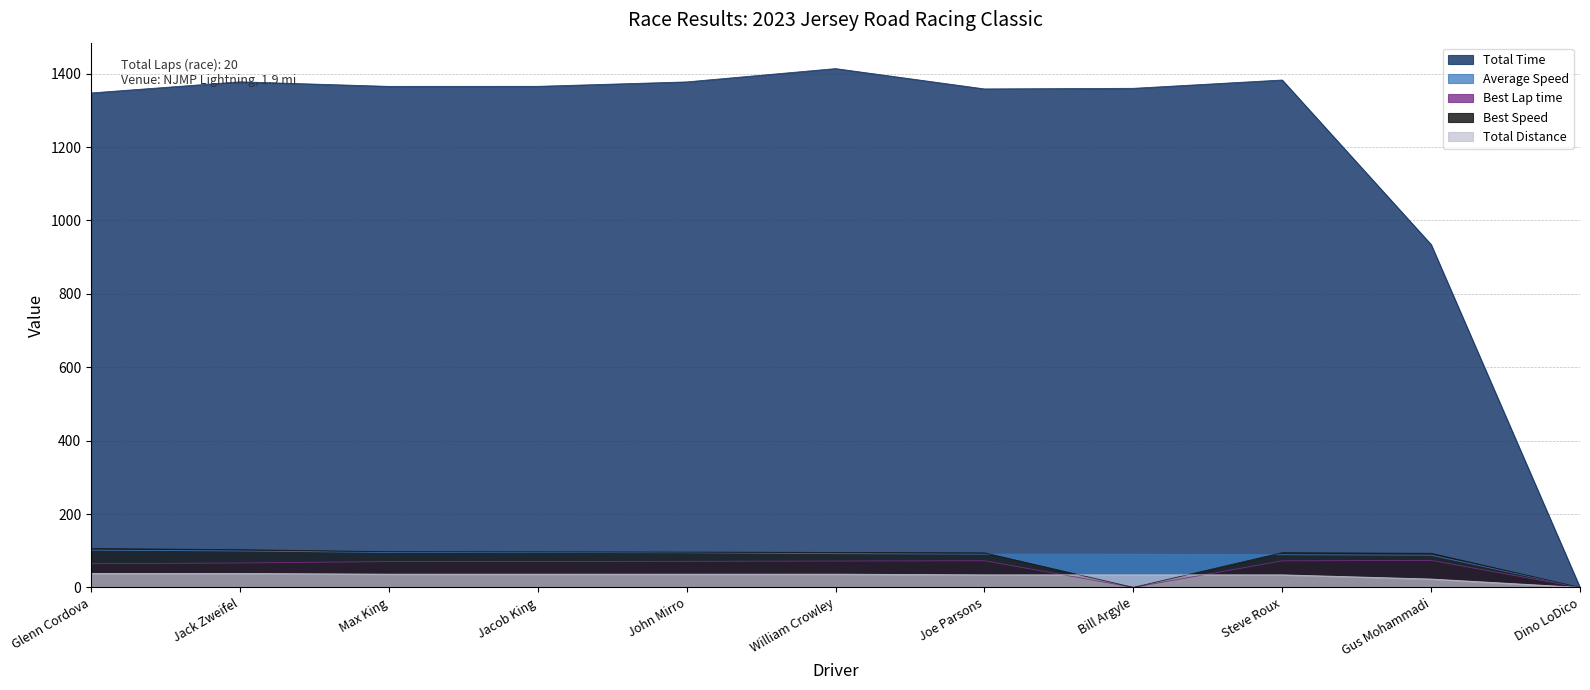

Reading right to left, list all the values displayed in this chart.

Total Time: Dino LoDico=0.0	Gus Mohammadi=934.2	Steve Roux=1382.6	Bill Argyle=1359.9	Joe Parsons=1358.3	William Crowley=1413.6	John Mirro=1377.4	Jacob King=1365.3	Max King=1365.2	Jack Zweifel=1377.6	Glenn Cordova=1347.3
Average Speed: Dino LoDico=0.0	Gus Mohammadi=87.9	Steve Roux=89.1	Bill Argyle=90.5	Joe Parsons=90.6	William Crowley=91.9	John Mirro=94.4	Jacob King=95.2	Max King=95.2	Jack Zweifel=99.3	Glenn Cordova=101.5
Best Lap time: Dino LoDico=0.0	Gus Mohammadi=73.6	Steve Roux=72.3	Bill Argyle=0.0	Joe Parsons=72.7	William Crowley=71.8	John Mirro=71.1	Jacob King=70.7	Max King=70.4	Jack Zweifel=66.5	Glenn Cordova=64.5
Best Speed: Dino LoDico=0.0	Gus Mohammadi=92.9	Steve Roux=94.6	Bill Argyle=0.0	Joe Parsons=94.1	William Crowley=95.2	John Mirro=96.3	Jacob King=96.8	Max King=97.2	Jack Zweifel=102.8	Glenn Cordova=106.0
Total Distance: Dino LoDico=0.0	Gus Mohammadi=22.8	Steve Roux=34.2	Bill Argyle=34.2	Joe Parsons=34.2	William Crowley=36.1	John Mirro=36.1	Jacob King=36.1	Max King=36.1	Jack Zweifel=38.0	Glenn Cordova=38.0